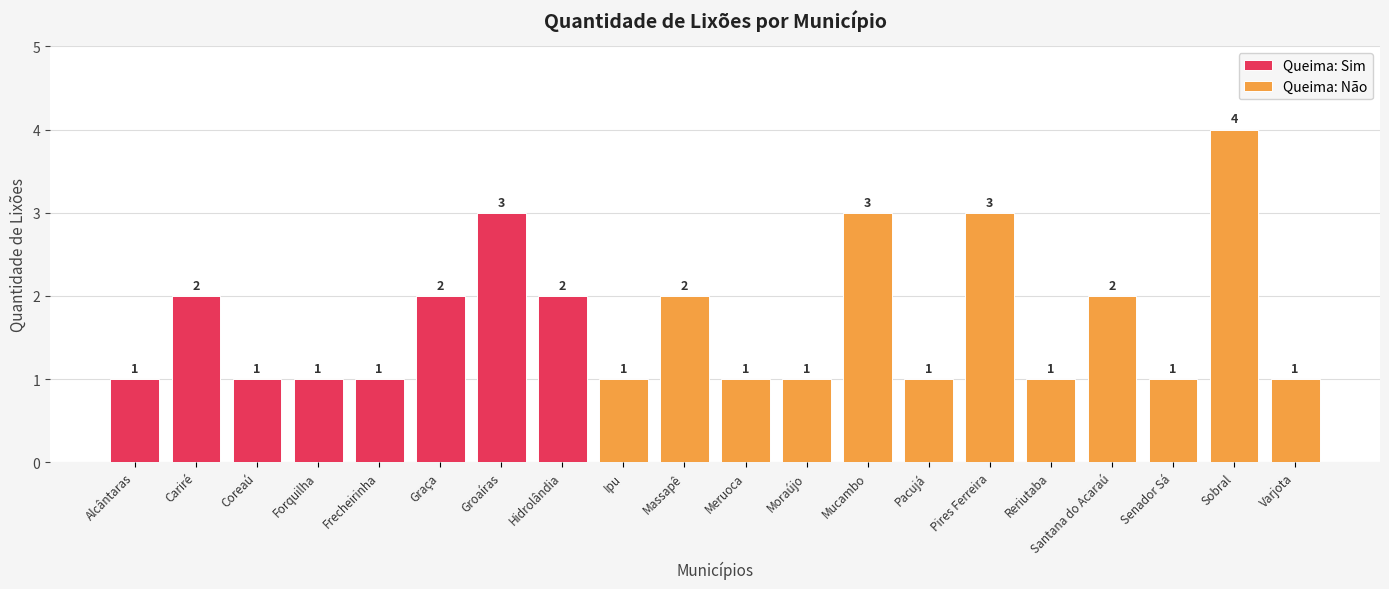

The Queima: Sim series shows 1 at Cariré. True or false?

False